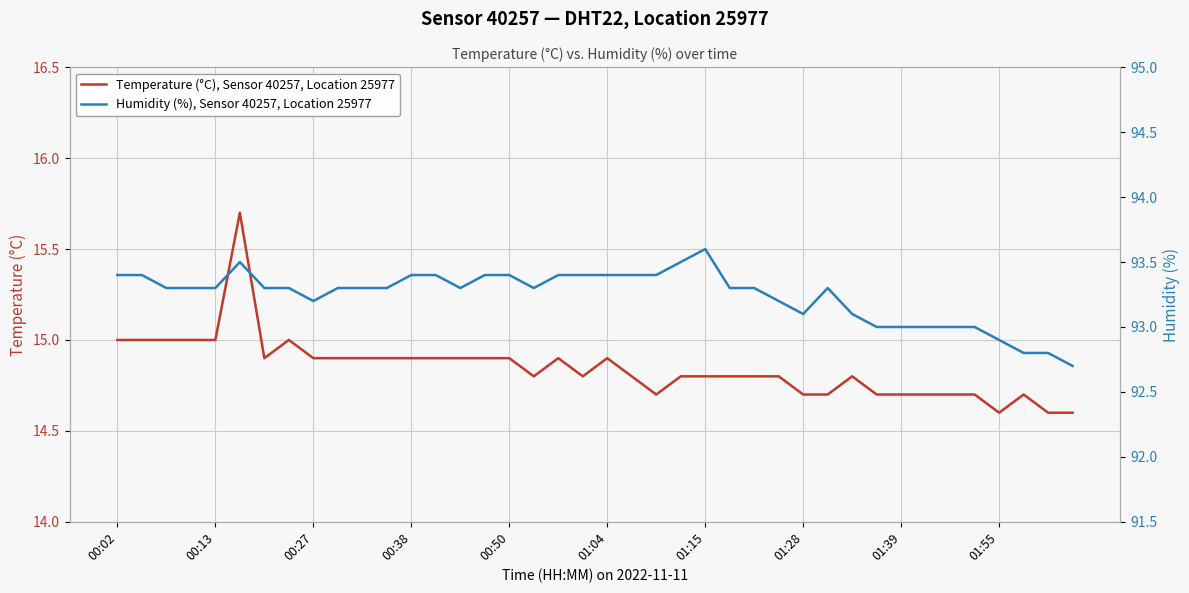

Which series has the largest total across all categories?

Humidity (%), Sensor 40257, Location 25977